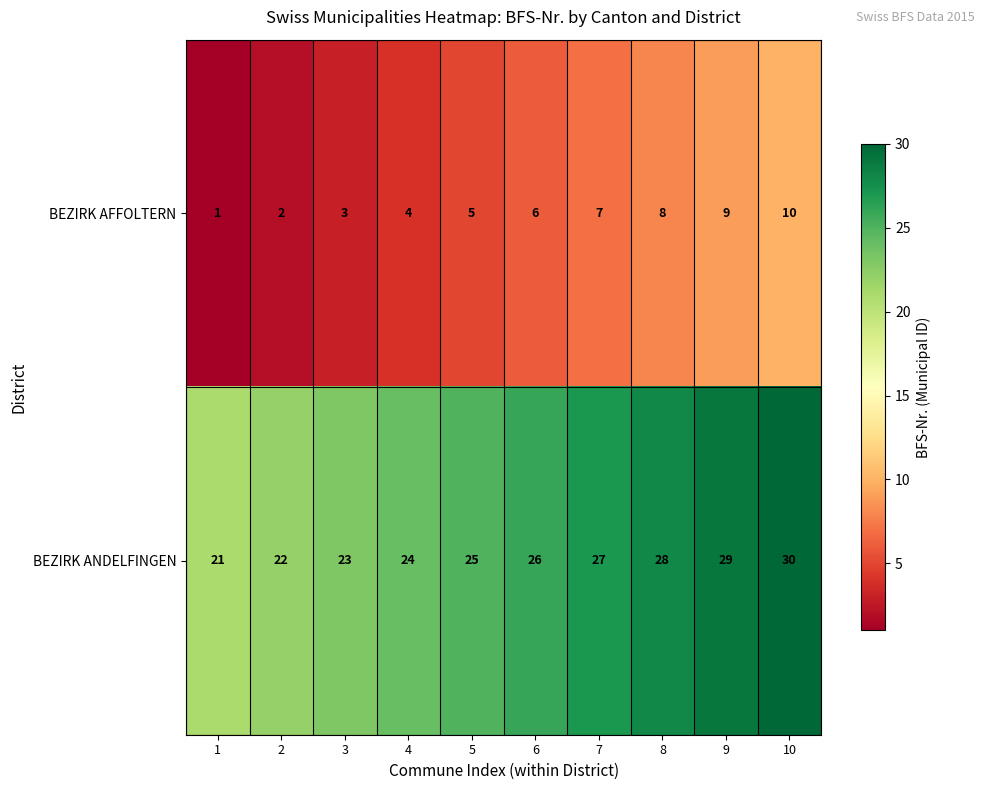

What is the difference between the second highest and second lowest values in the BEZIRK AFFOLTERN series?

7